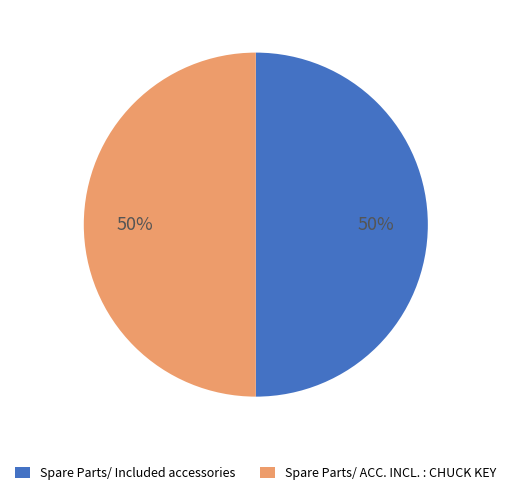

The Spare Parts/ Included accessories slice represents 60% of the pie. True or false?

False